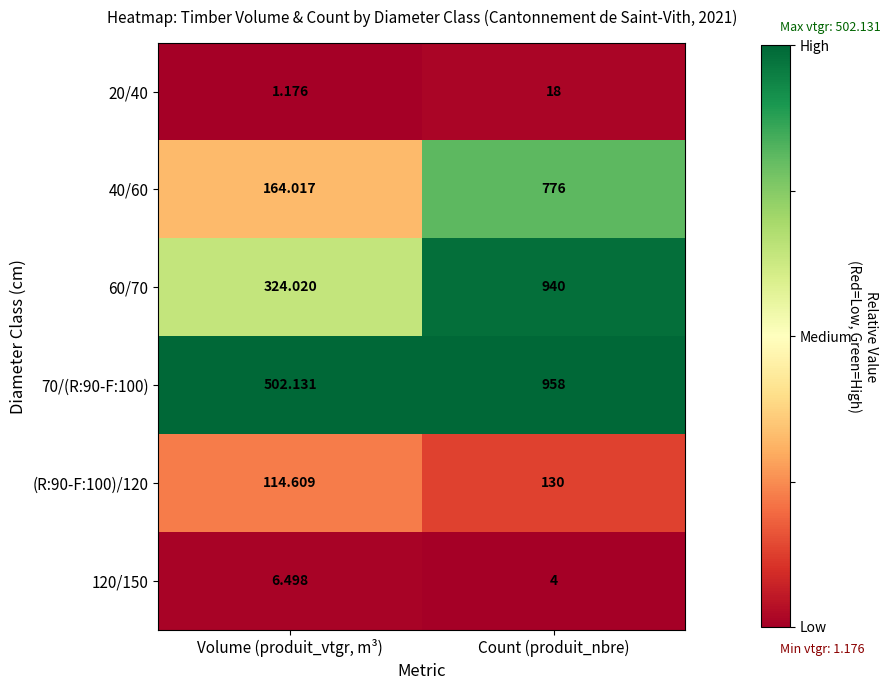

Rank the series at Count (produit_nbre) from highest to lowest value.

70/(R:90-F:100), 60/70, 40/60, (R:90-F:100)/120, 20/40, 120/150